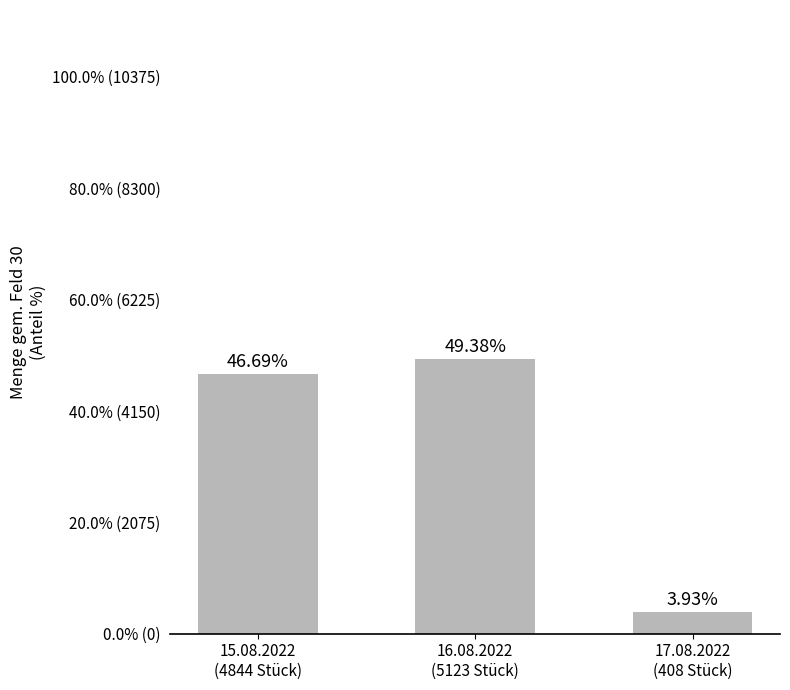

What is the value of the 2nd bar from the left?

49.4